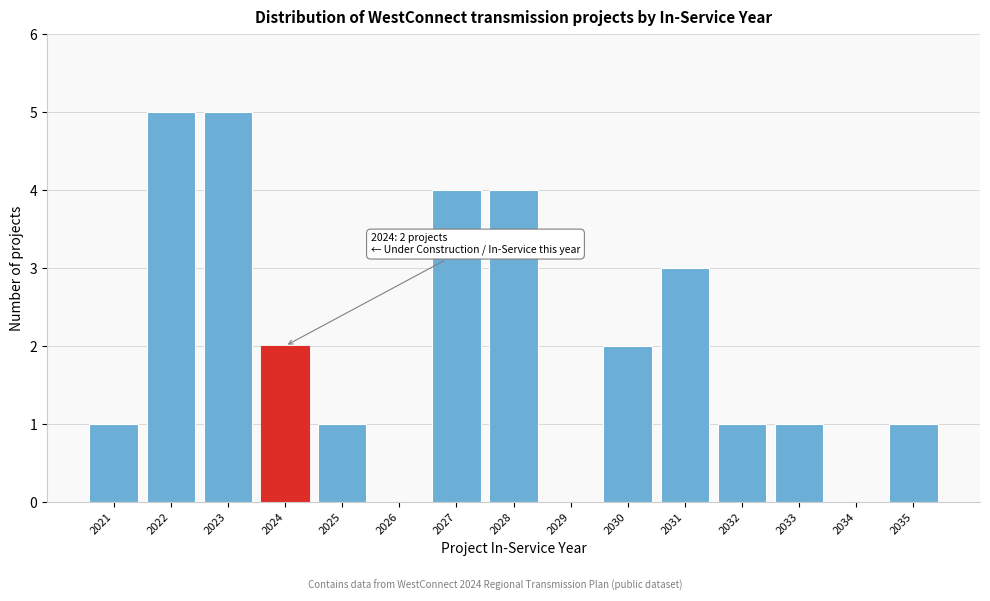

Reading left to right, list all the values displayed in this chart.

2021=1	2022=5	2023=5	2024=2	2025=1	2026=0	2027=4	2028=4	2029=0	2030=2	2031=3	2032=1	2033=1	2034=0	2035=1